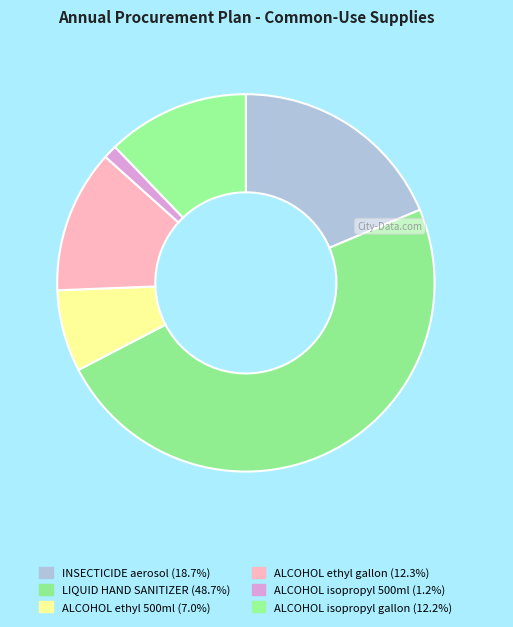

To the nearest percent, what percentage of the pie is ALCOHOL ethyl gallon?

12%